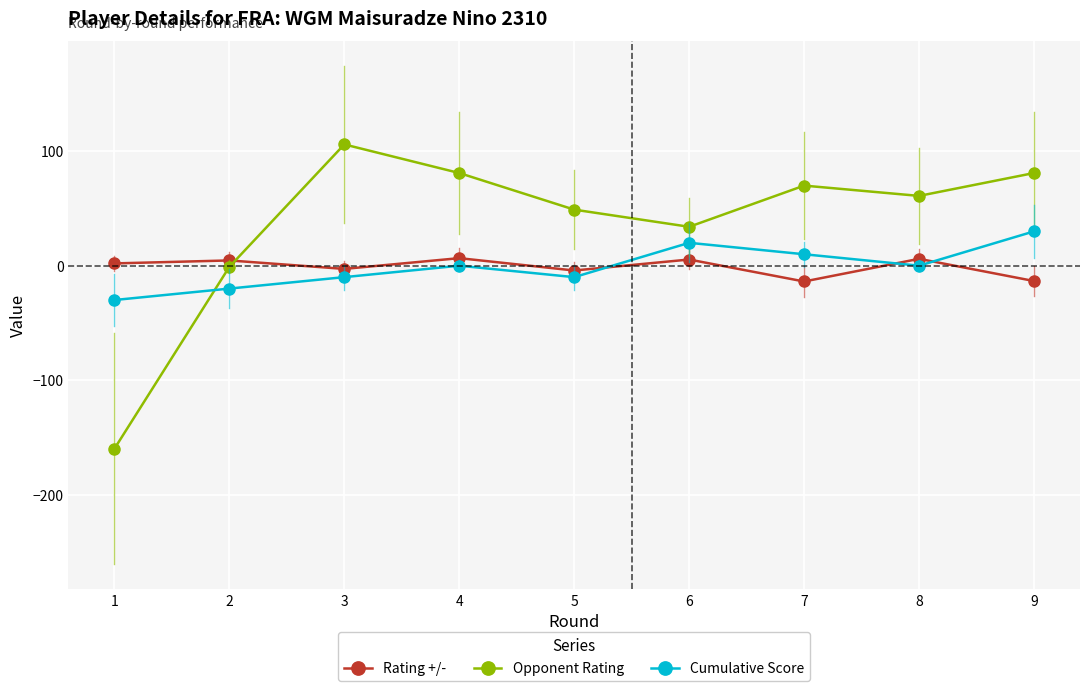

What is the spread (max minus min) of values at 7?

83.8